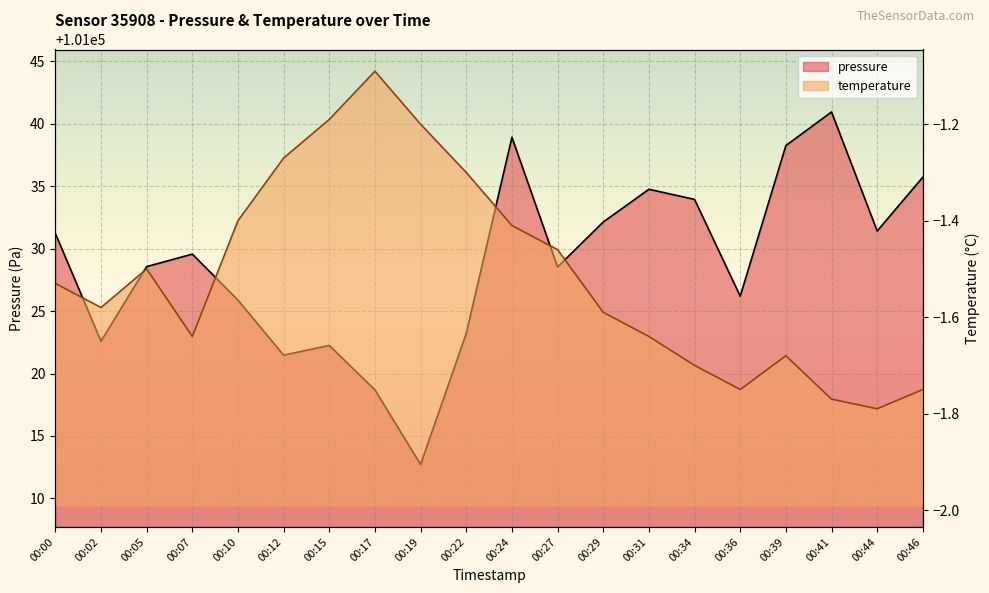

What is the total value across all series at 00:00?

101029.7